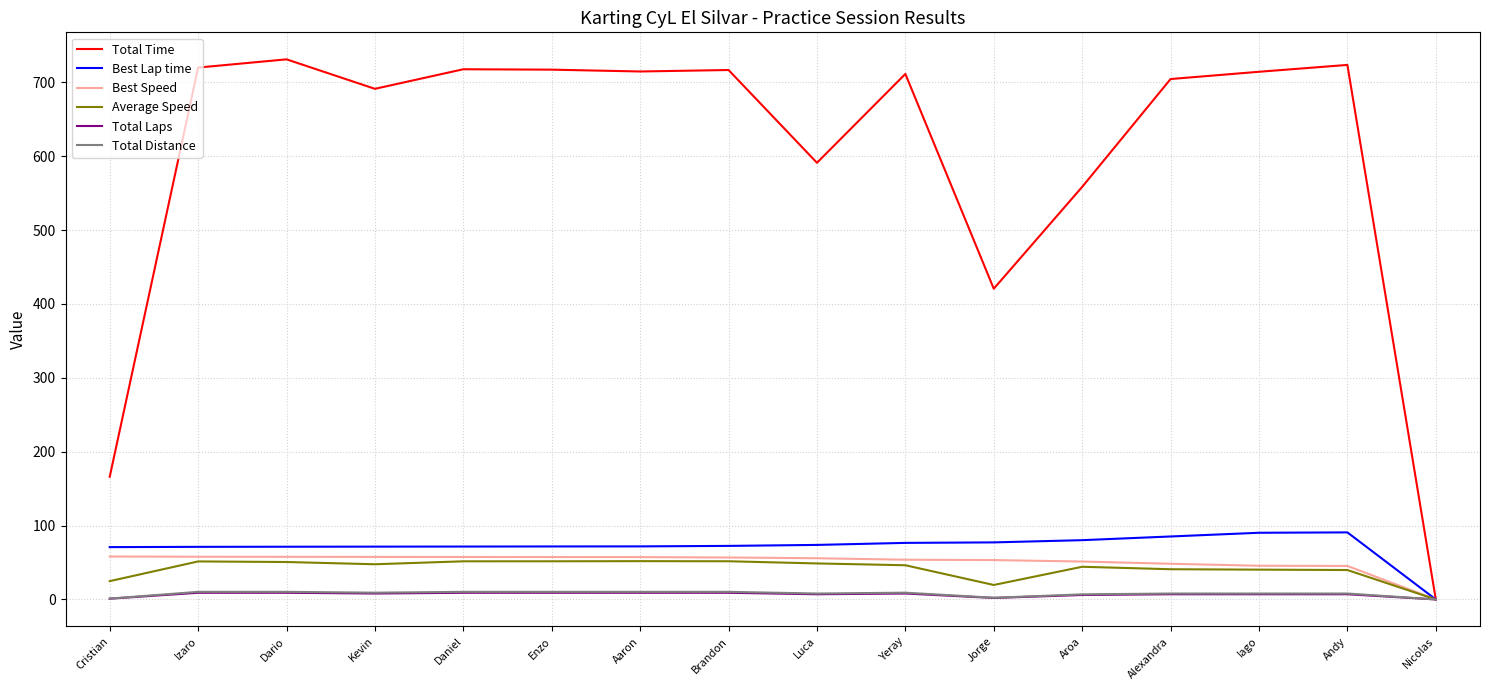

Is it true that Average Speed equals 46.3 at Yeray?

True